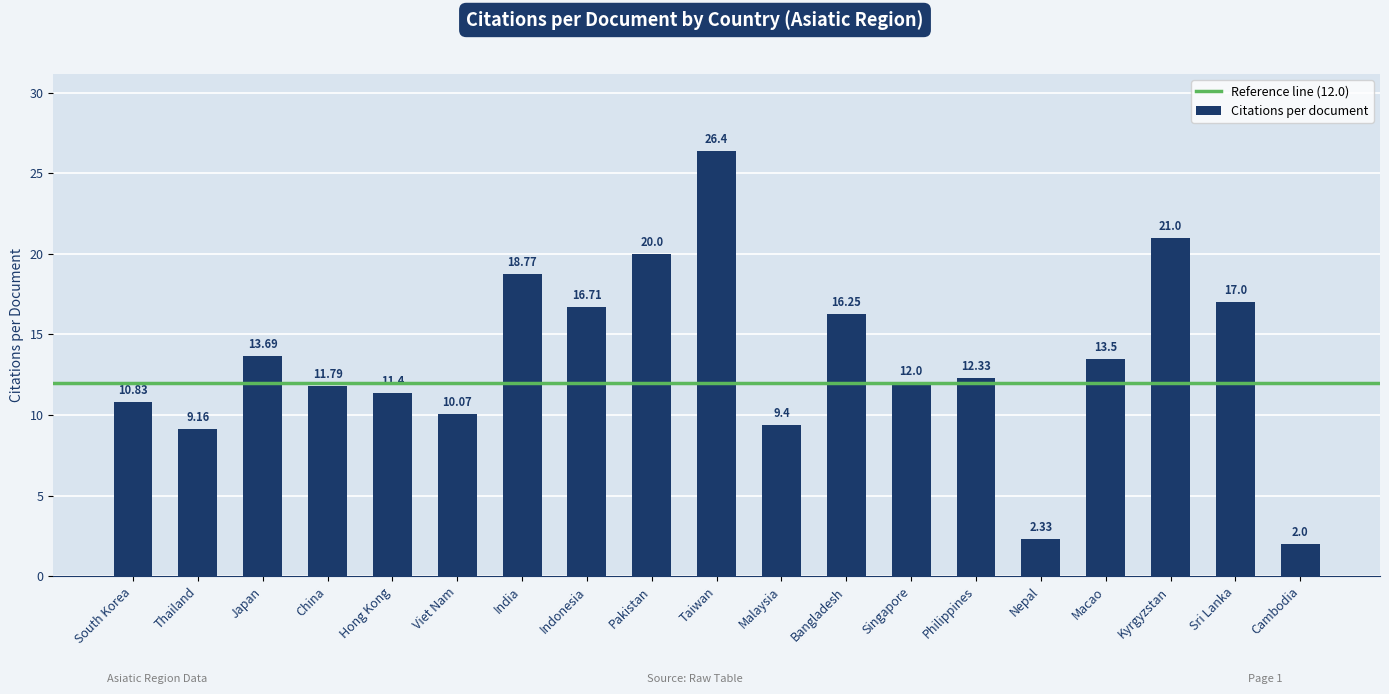

What is the change in value from Viet Nam to Indonesia?

+6.6